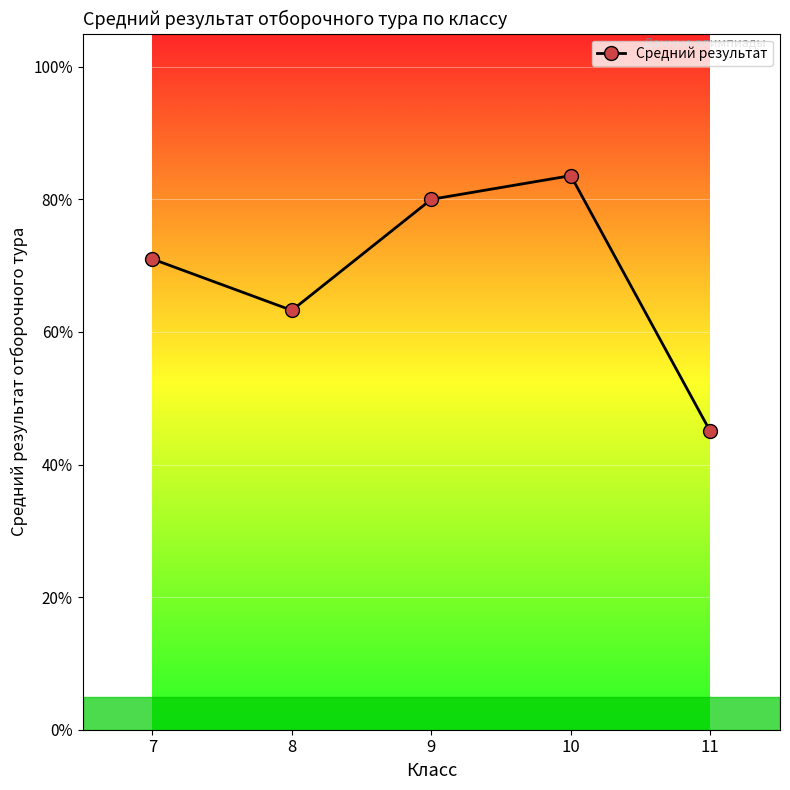

Read the value at 11.

45.0